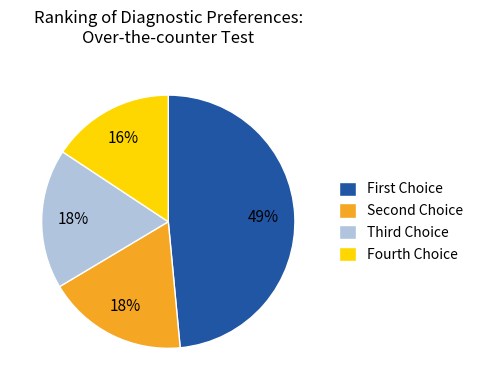

Is it true that Fourth Choice is 6% of the pie?

False